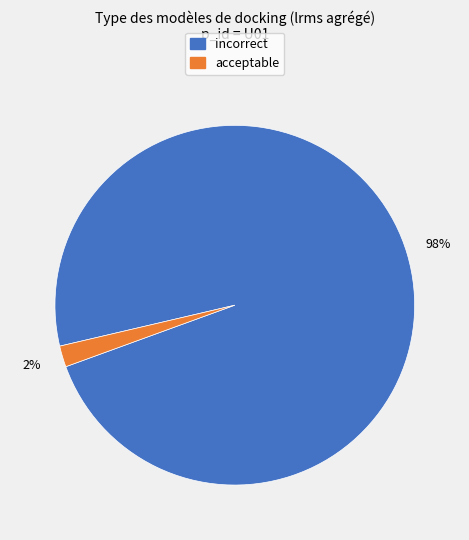

To the nearest percent, what portion does incorrect represent?

98%